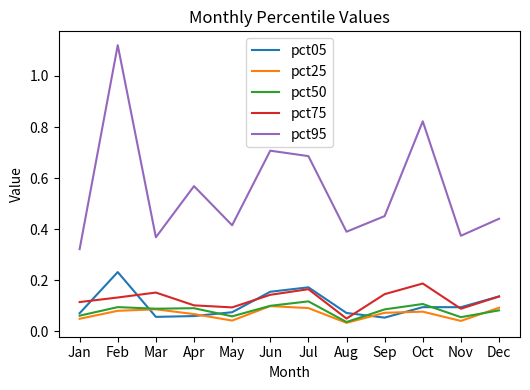

Is it true that pct95 equals 0.3 at Feb?

False